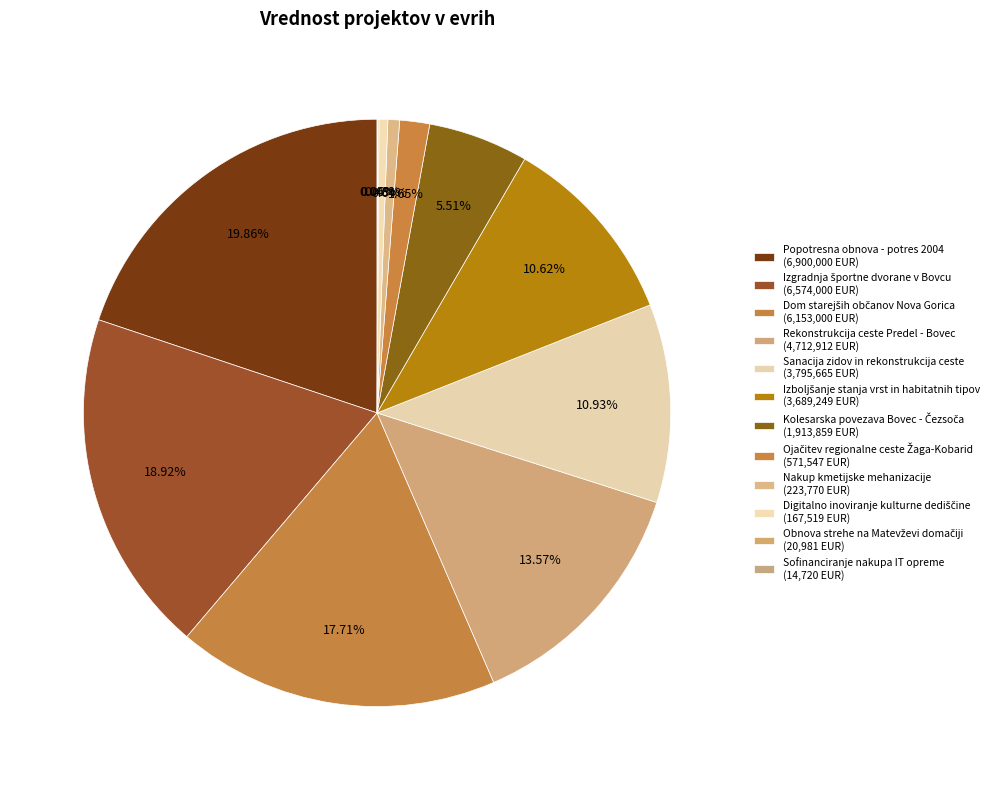

Does any single category account for the majority?

No